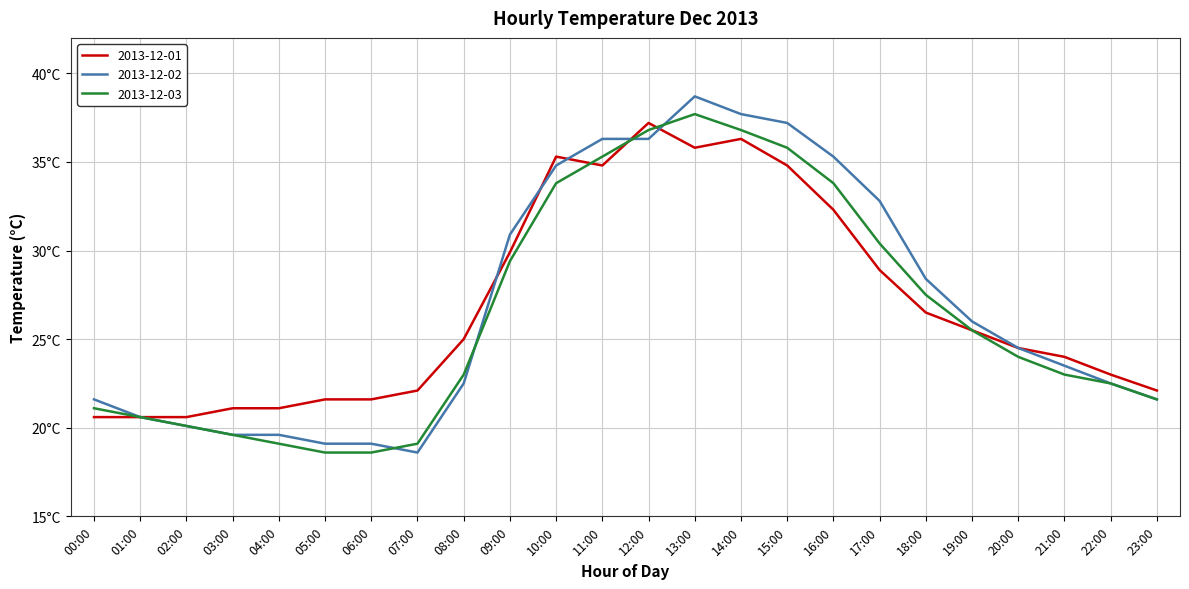

True or false: 2013-12-01 has a value of 21.6 at 06:00.

True